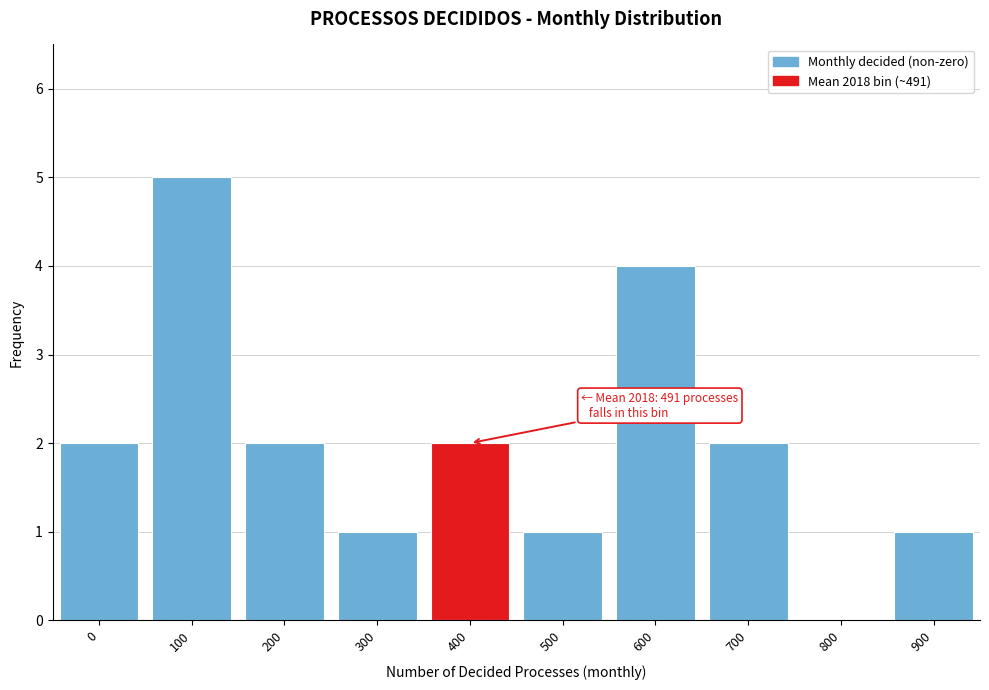

Reading right to left, transcribe all the data shown in this chart.

900=1	800=0	700=2	600=4	500=1	400=2	300=1	200=2	100=5	0=2